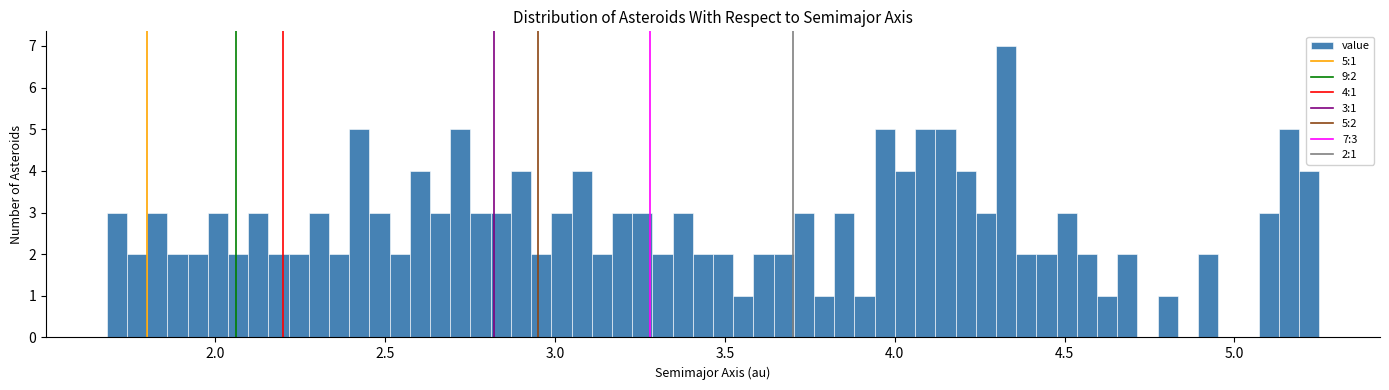

Read against the x-axis, roughly where is the centre of the tallest bar?

4.35